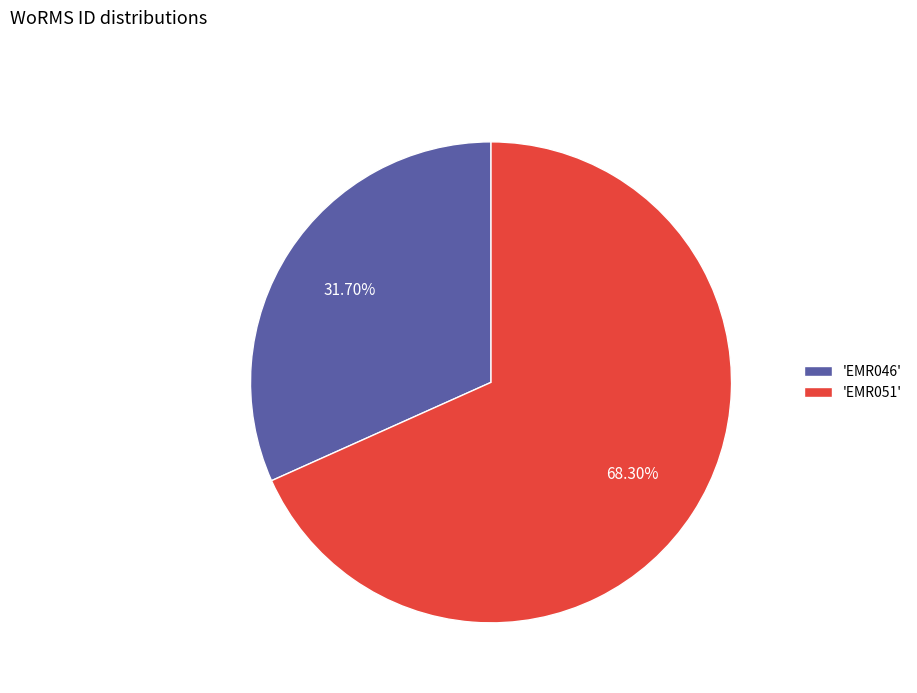

How many slices are in this pie chart?

2